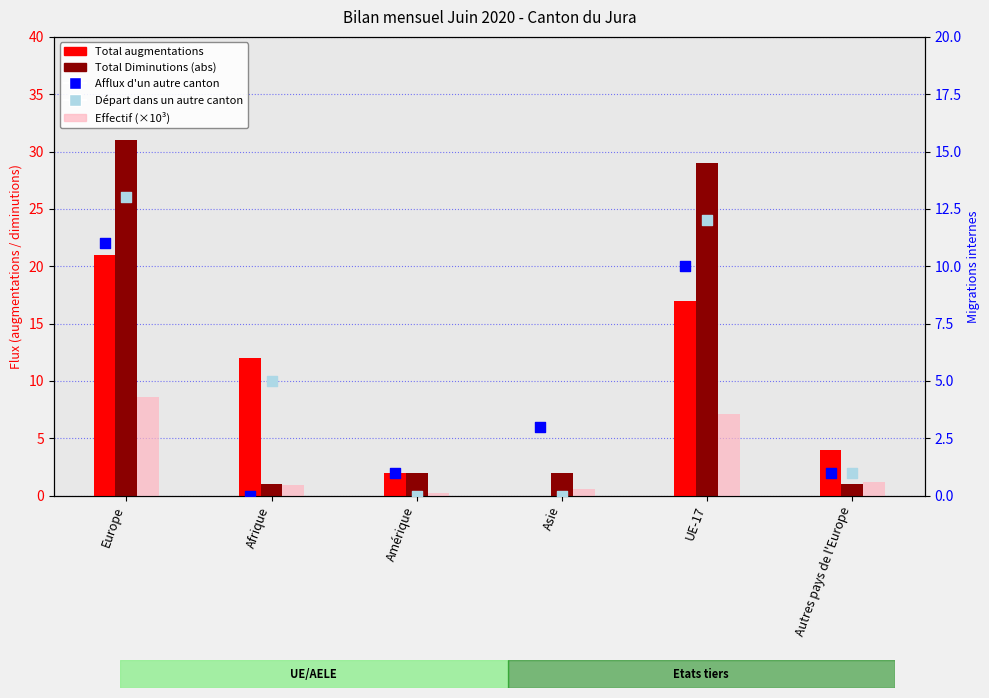

Which series contains the lowest Y value?

Total augmentations